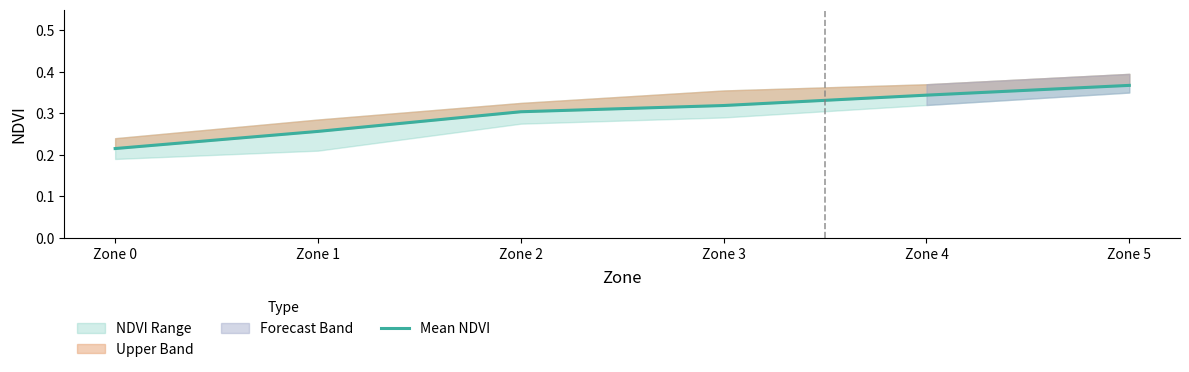

Which label corresponds to the largest value in the chart?

Zone 5